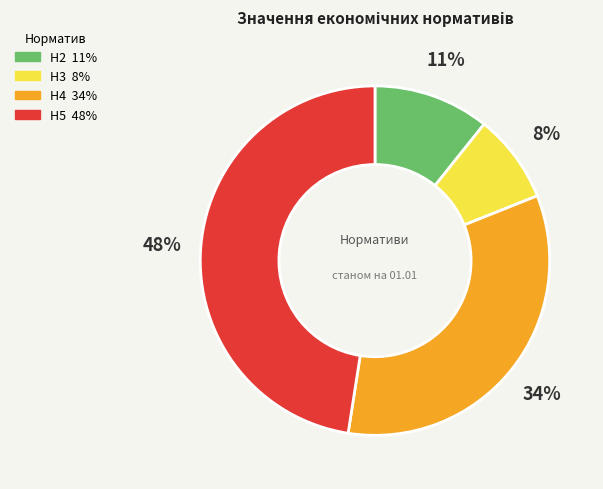

Between Н2 and Н3, which is larger?

Н2